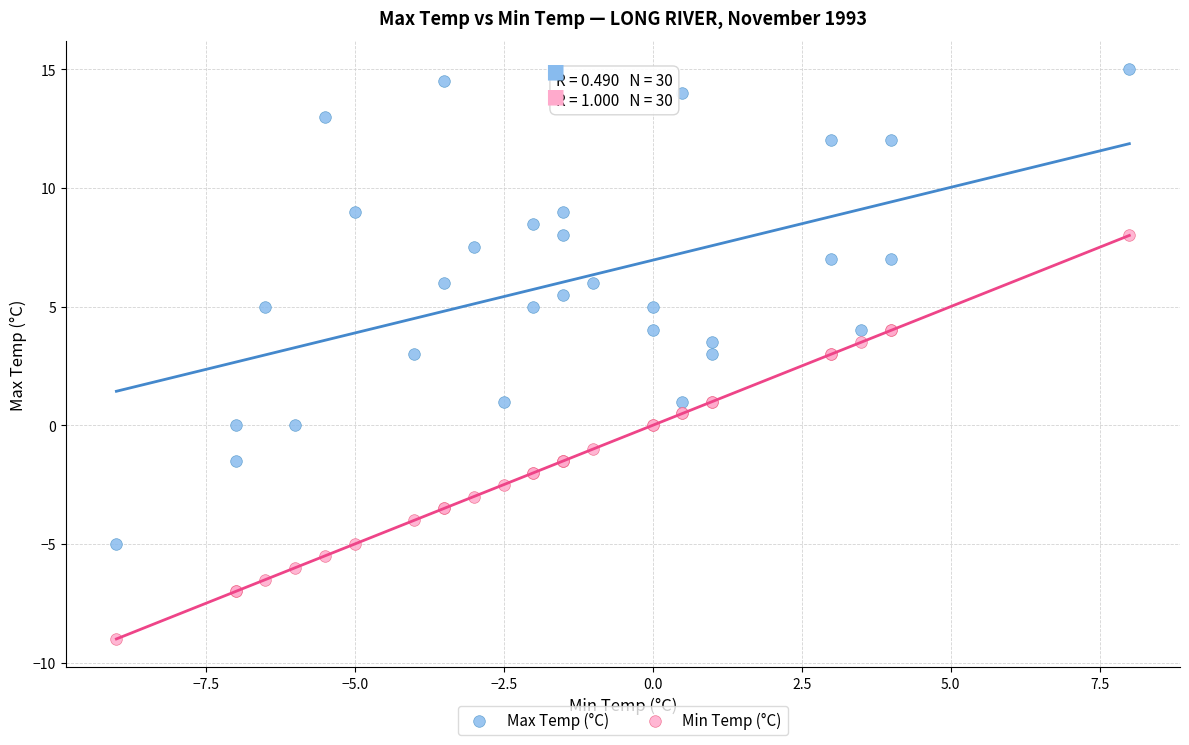

Which series contains the lowest Y value?

Min Temp (°C)